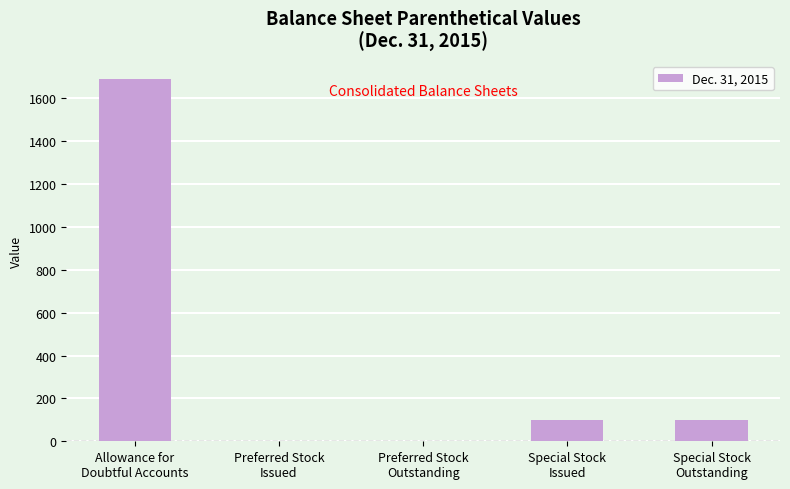

How many data points does each series have?

5